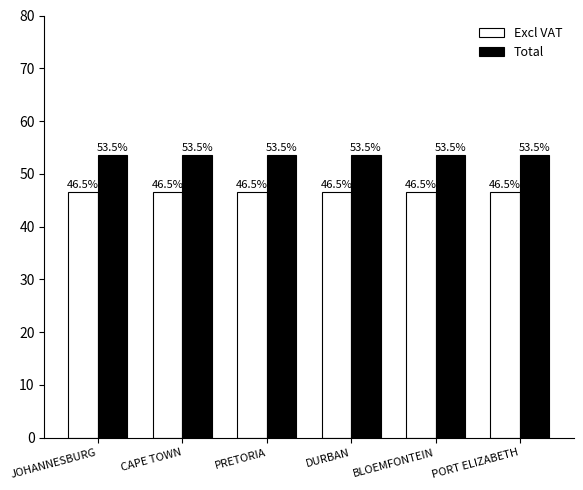

Reading left to right, extract all data points from this chart.

Excl VAT: JOHANNESBURG=46.5	CAPE TOWN=46.5	PRETORIA=46.5	DURBAN=46.5	BLOEMFONTEIN=46.5	PORT ELIZABETH=46.5
Total: JOHANNESBURG=53.5	CAPE TOWN=53.5	PRETORIA=53.5	DURBAN=53.5	BLOEMFONTEIN=53.5	PORT ELIZABETH=53.5